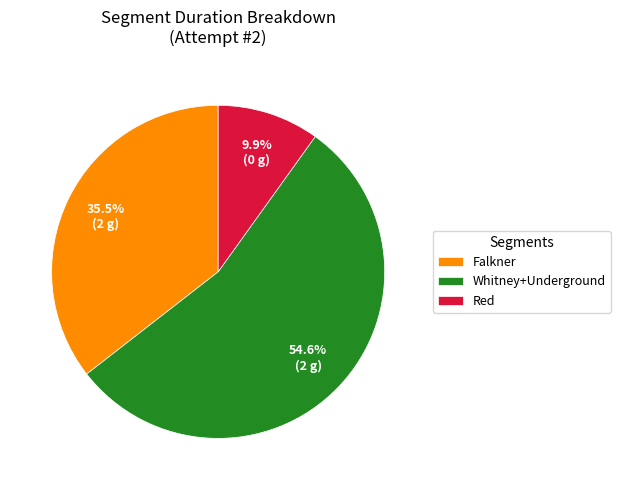

What is the ratio of the value at Falkner to the value at Red?

3.6